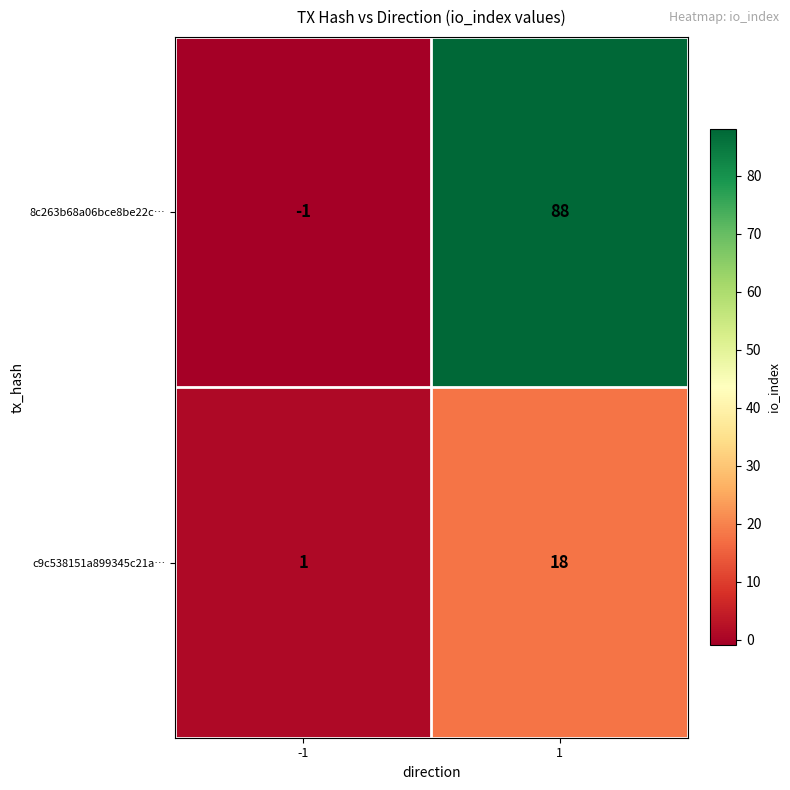

Rank the categories by 8c263b68a06bce8be22c… value from highest to lowest.

1, -1